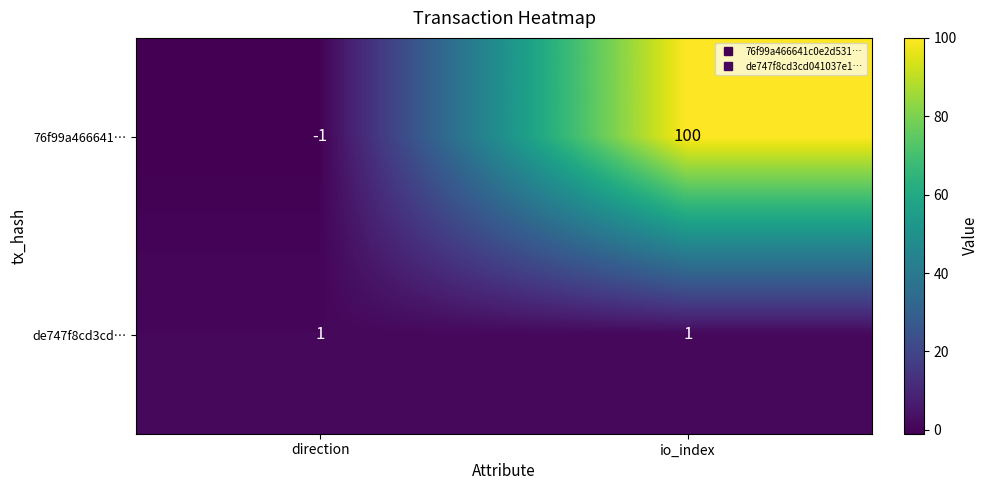

What is the total value across all series at io_index?

101